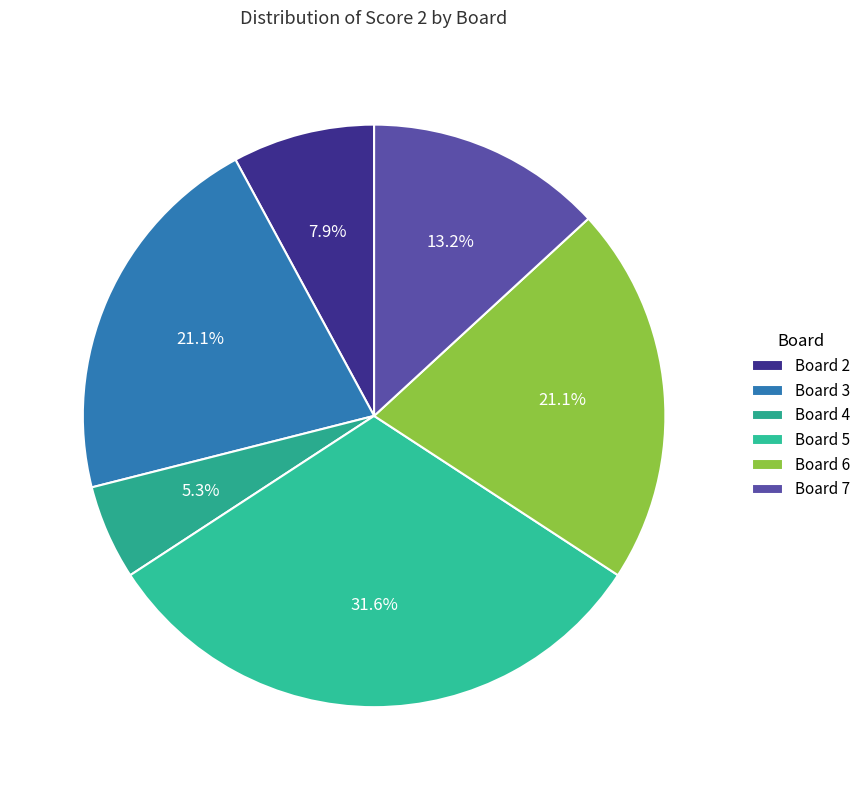

Is it true that Board 6 is 9% of the pie?

False